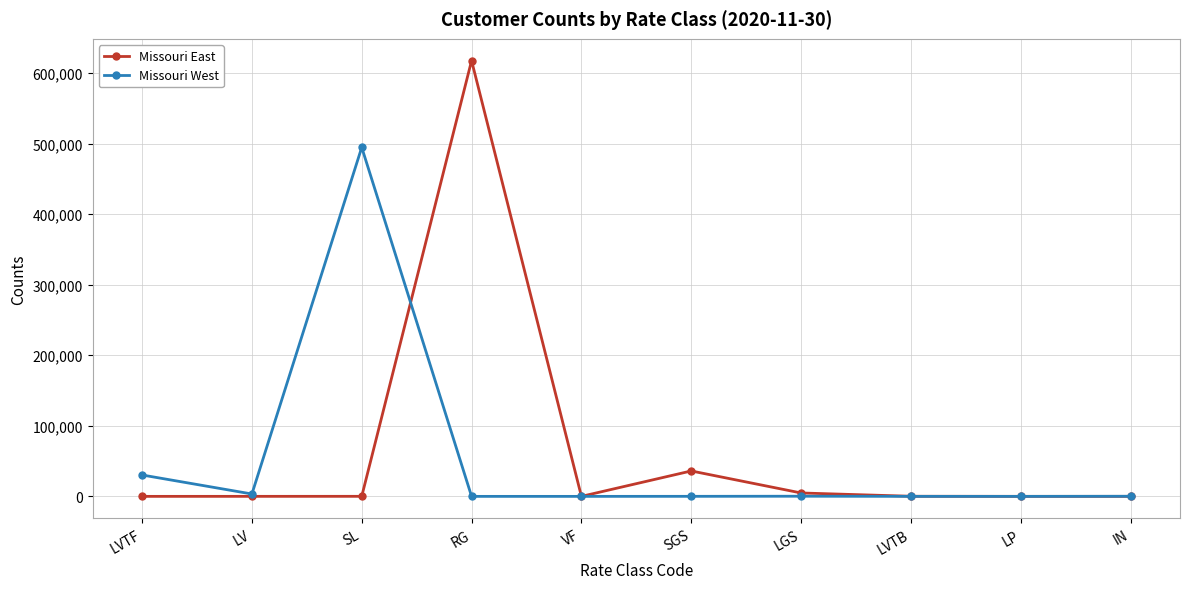

The Missouri East series shows 17 at IN. True or false?

True